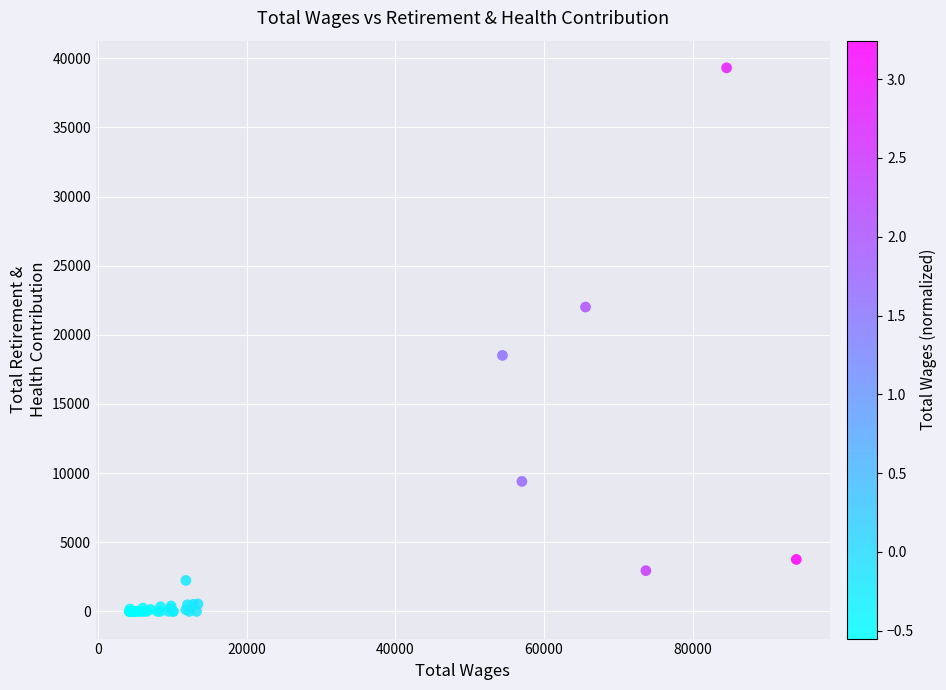

What Y value in the scatter plot is closest to 19653?

18514